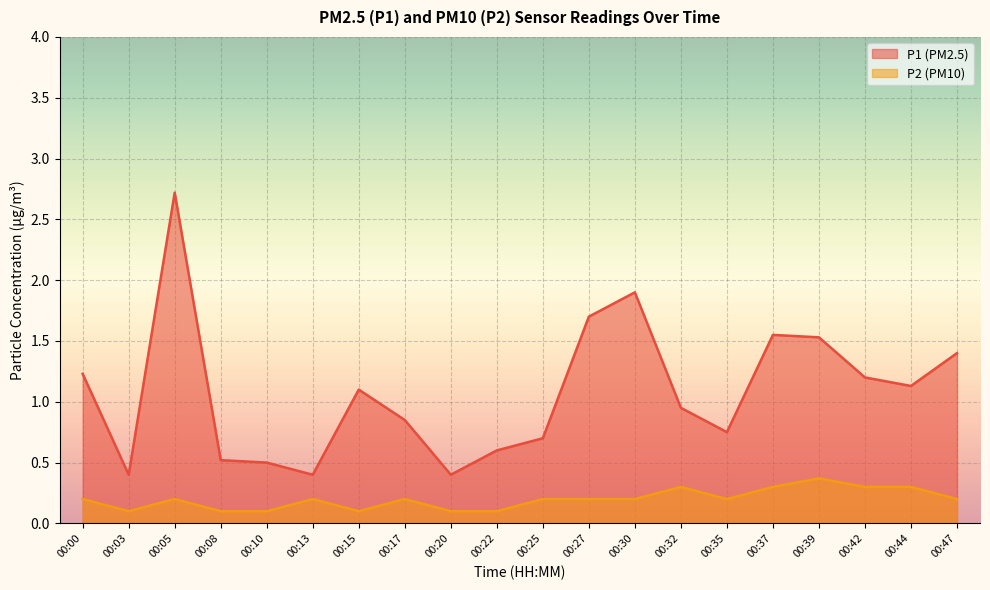

The P2 series shows 0.2 at 00:10. True or false?

False